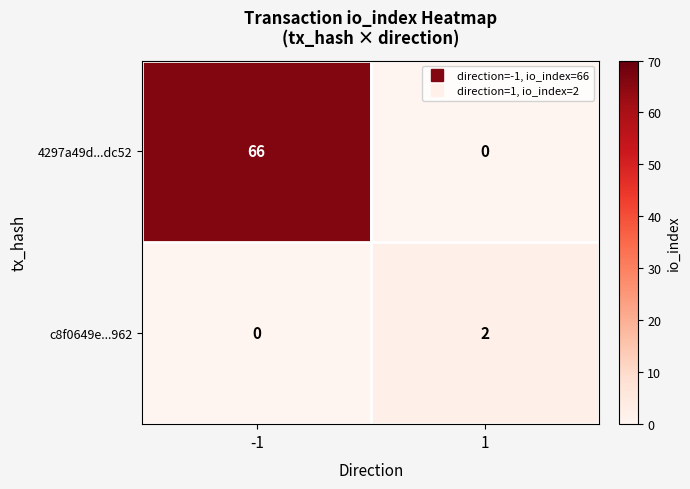

At how many categories does at least one series exceed 20?

1